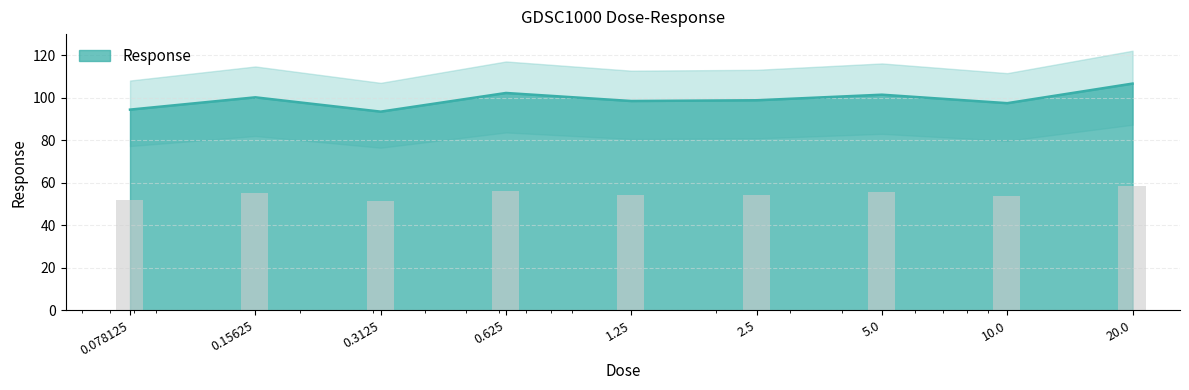

List the labels in order of value, smallest first.

0.3125, 0.078125, 10.0, 1.25, 2.5, 0.15625, 5.0, 0.625, 20.0